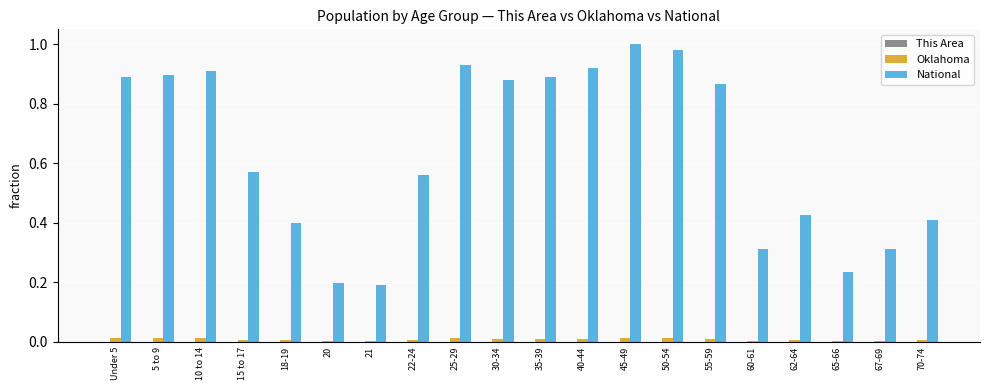

Which series has the largest total across all categories?

National